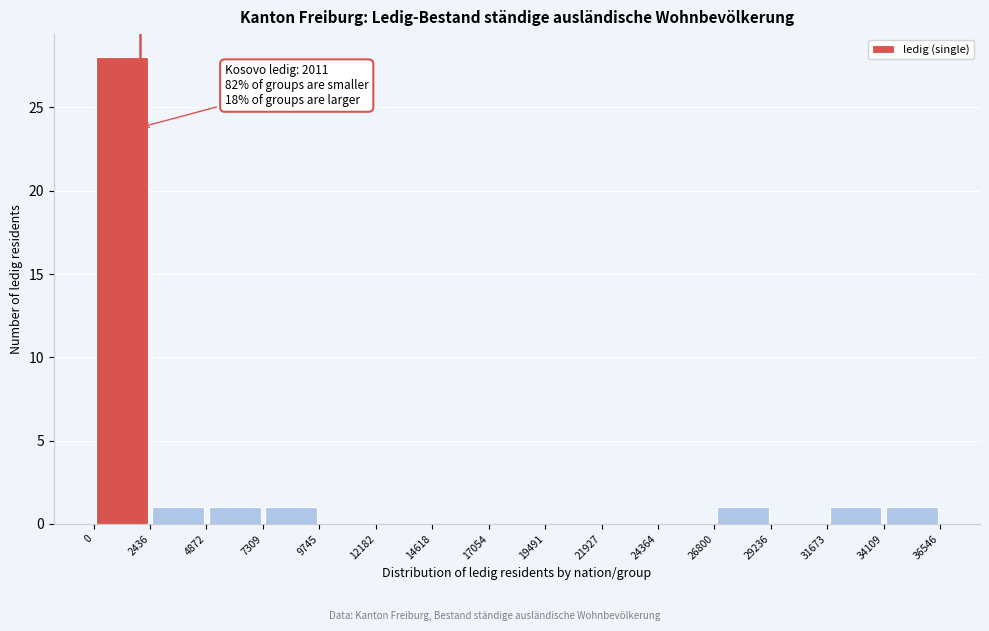

Over which range of the x-axis is the bar tallest?

0 to 2436